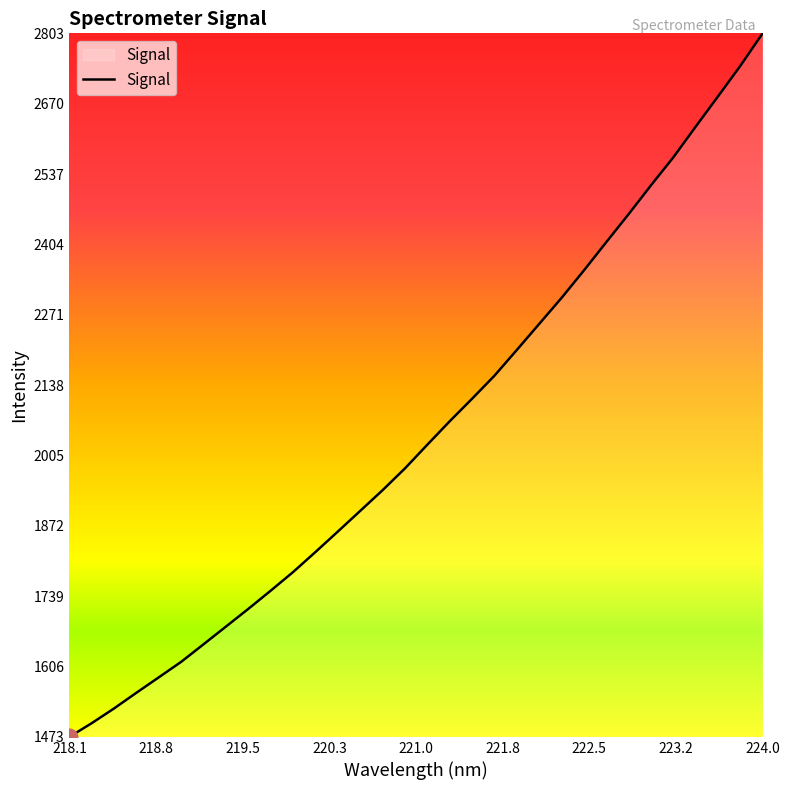

What is the maximum value shown in the chart?

2802.6